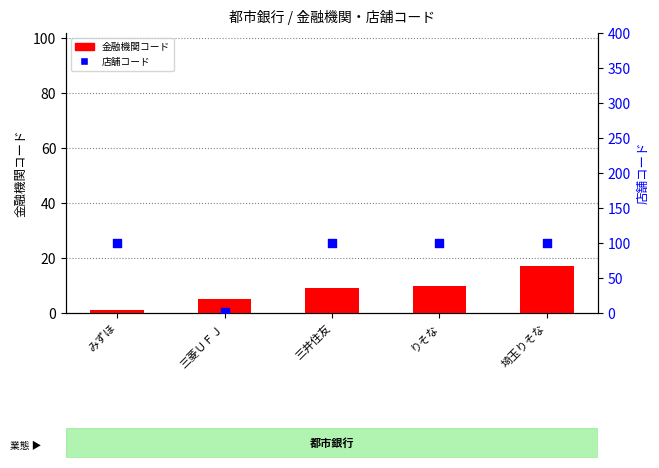

At how many categories does at least one series exceed 87?

4